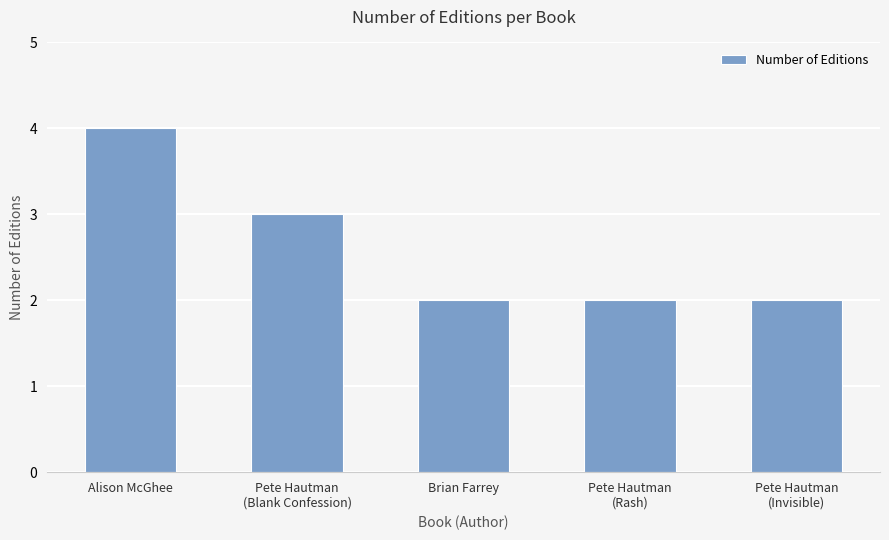

How many distinct data groups are displayed?

1